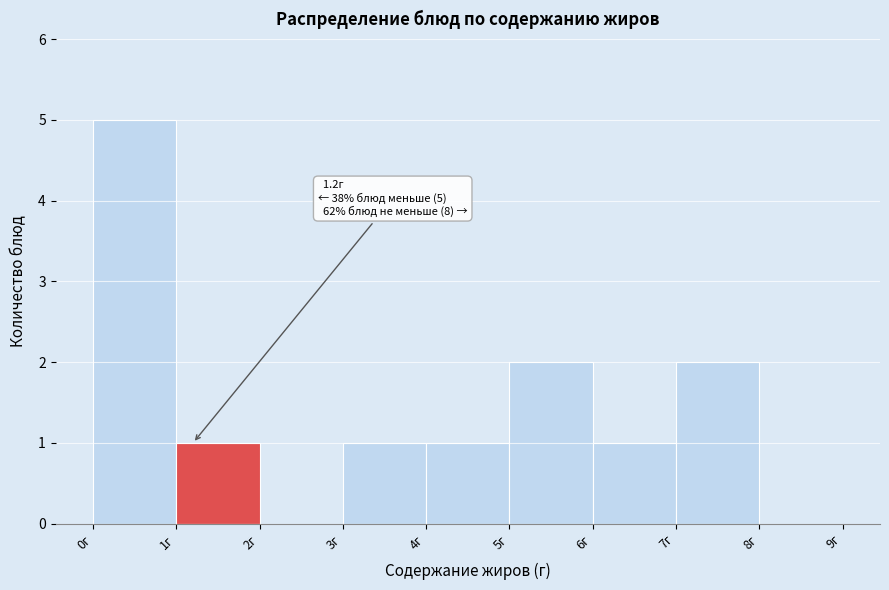

Which range on the x-axis has the tallest bar?

0 to 1